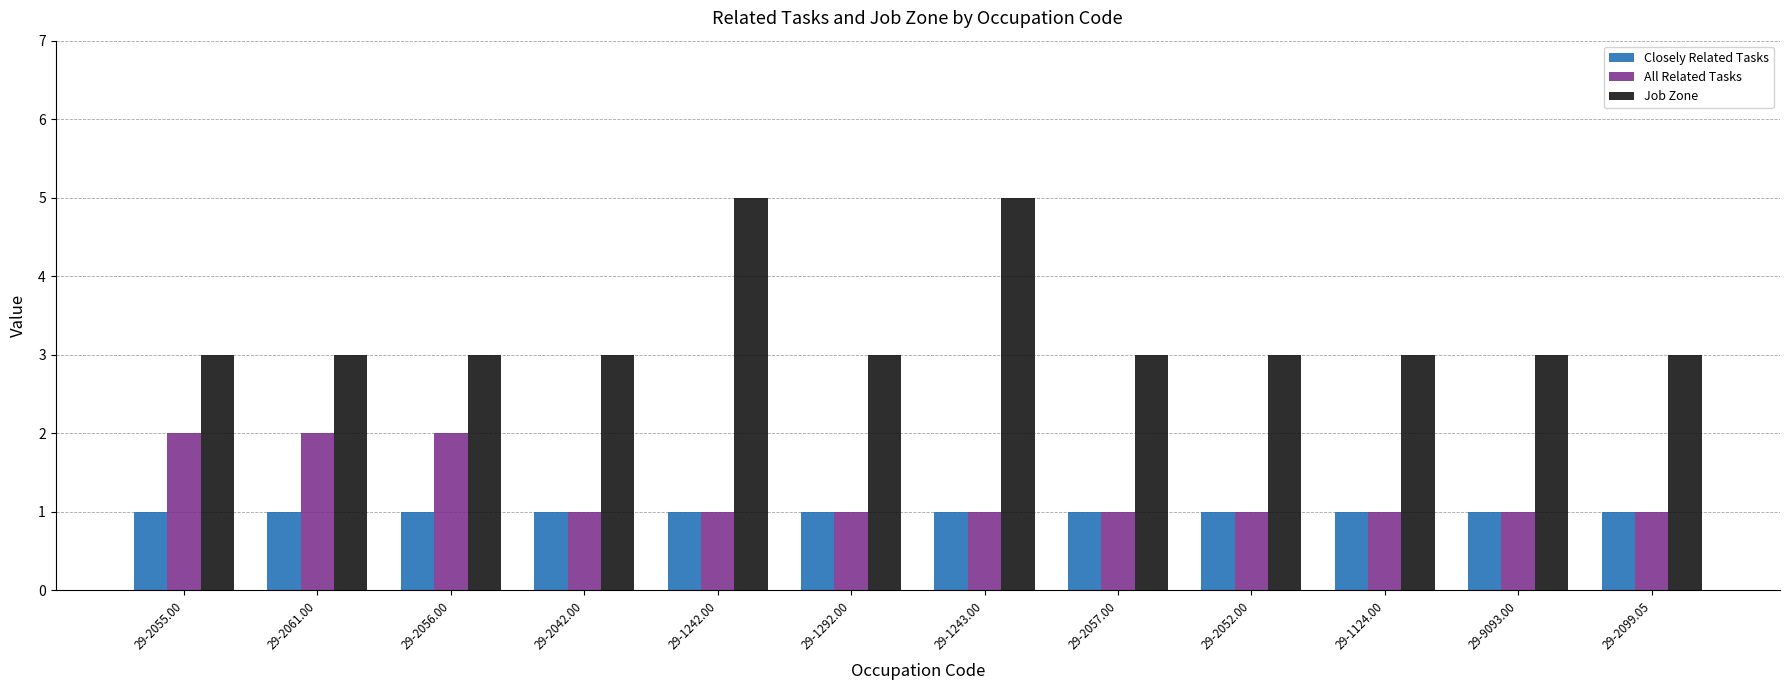

What are all the series names shown in the legend?

Closely Related Tasks, All Related Tasks, Job Zone